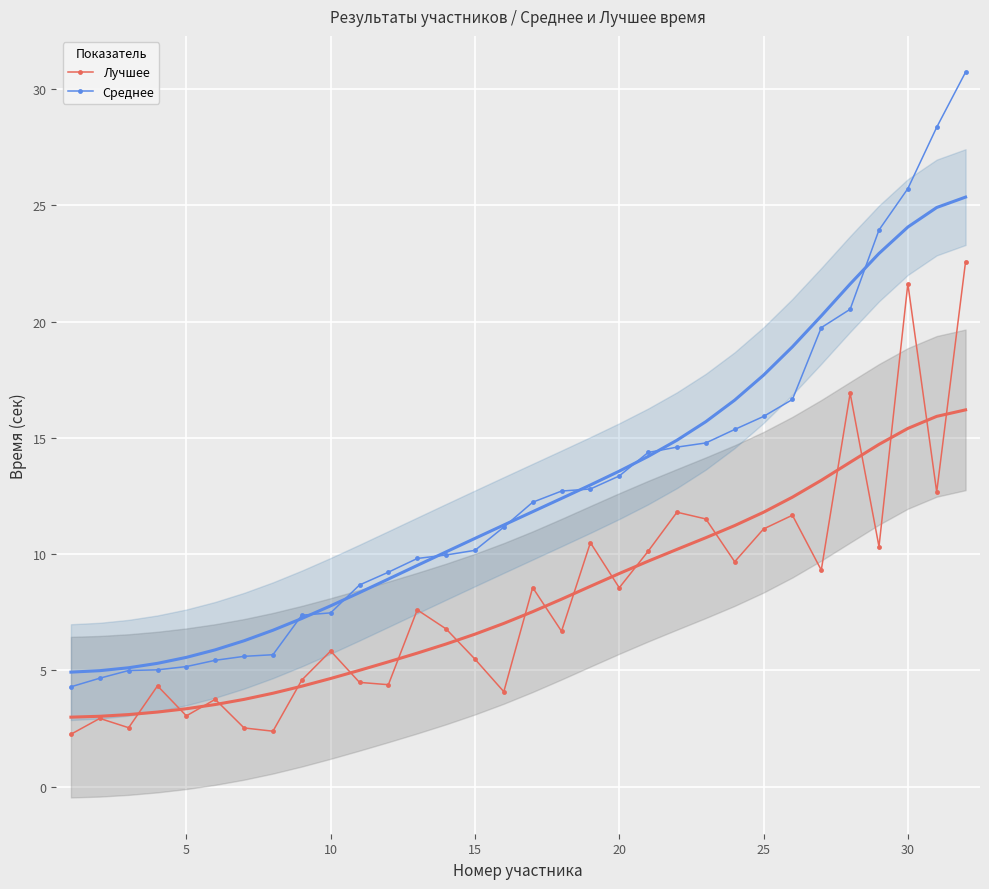

True or false: Среднее and Лучшее intersect in this chart.

False